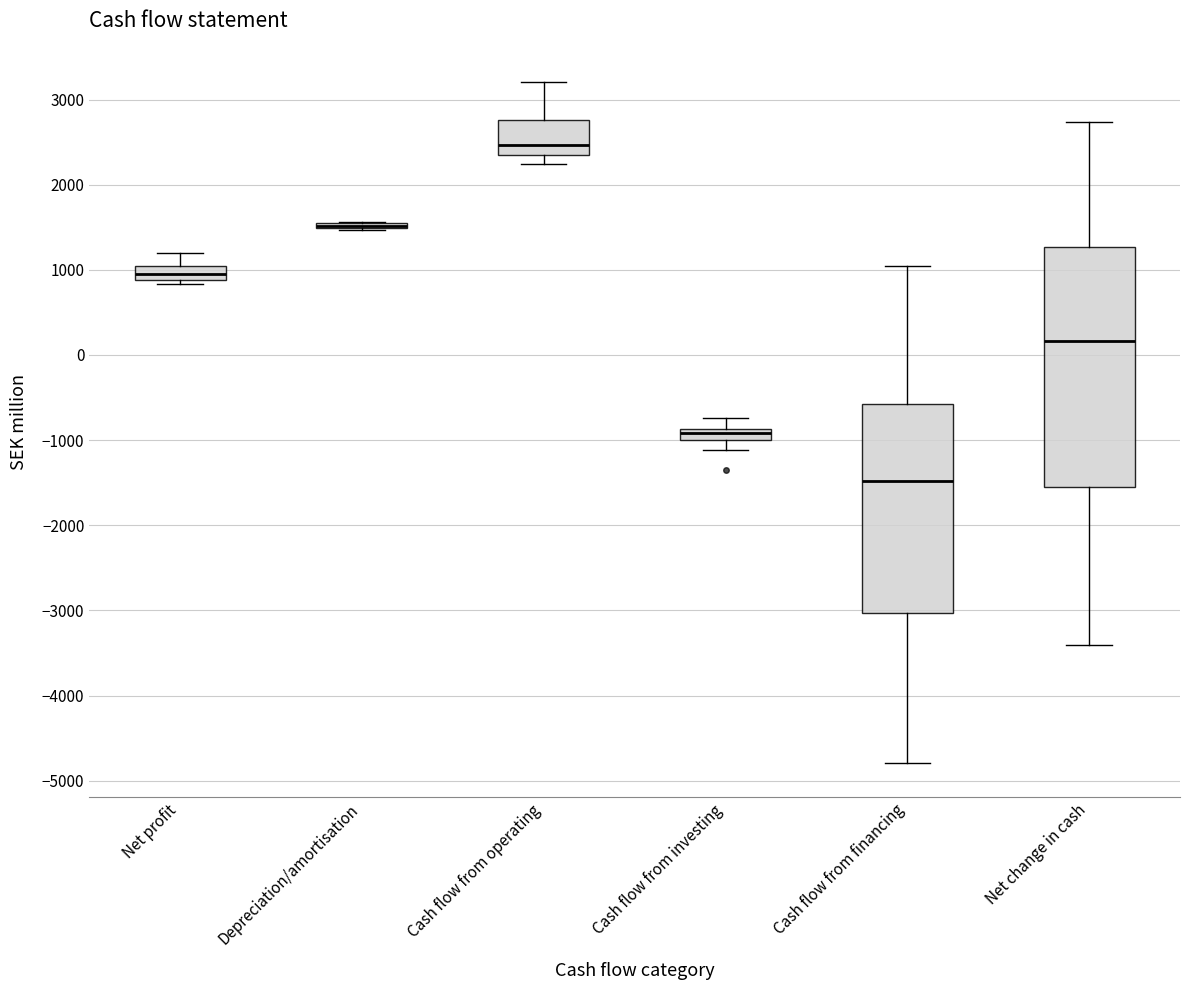

Where is the lower edge of the box for Cash flow from investing on the y-axis? The values are not printed on the chart, so give them approximately, as read against the axis.

-1000